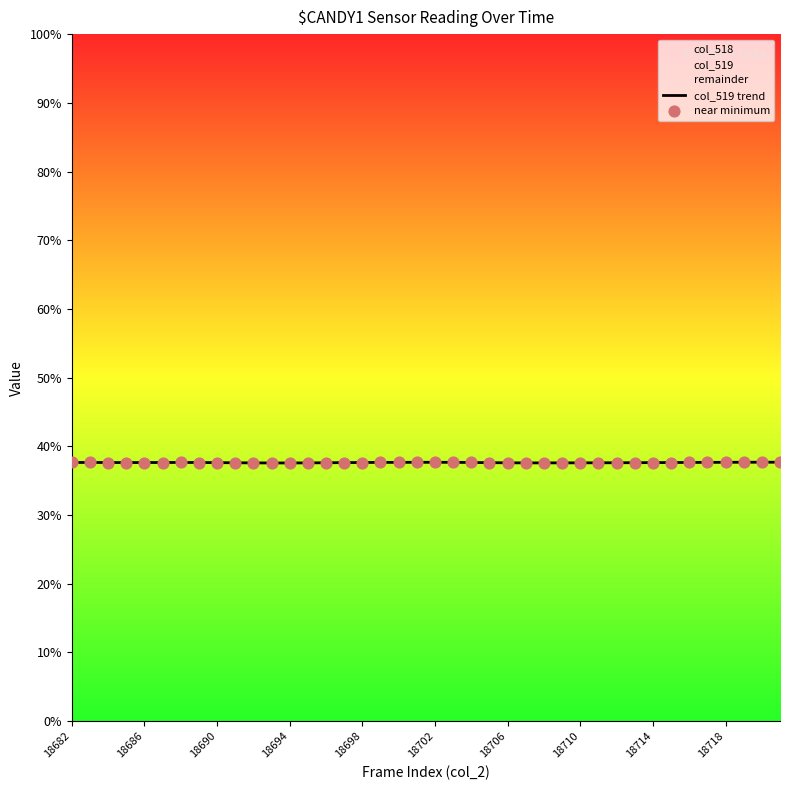

Which series has the largest Y range (max minus min)?

col_519 trend